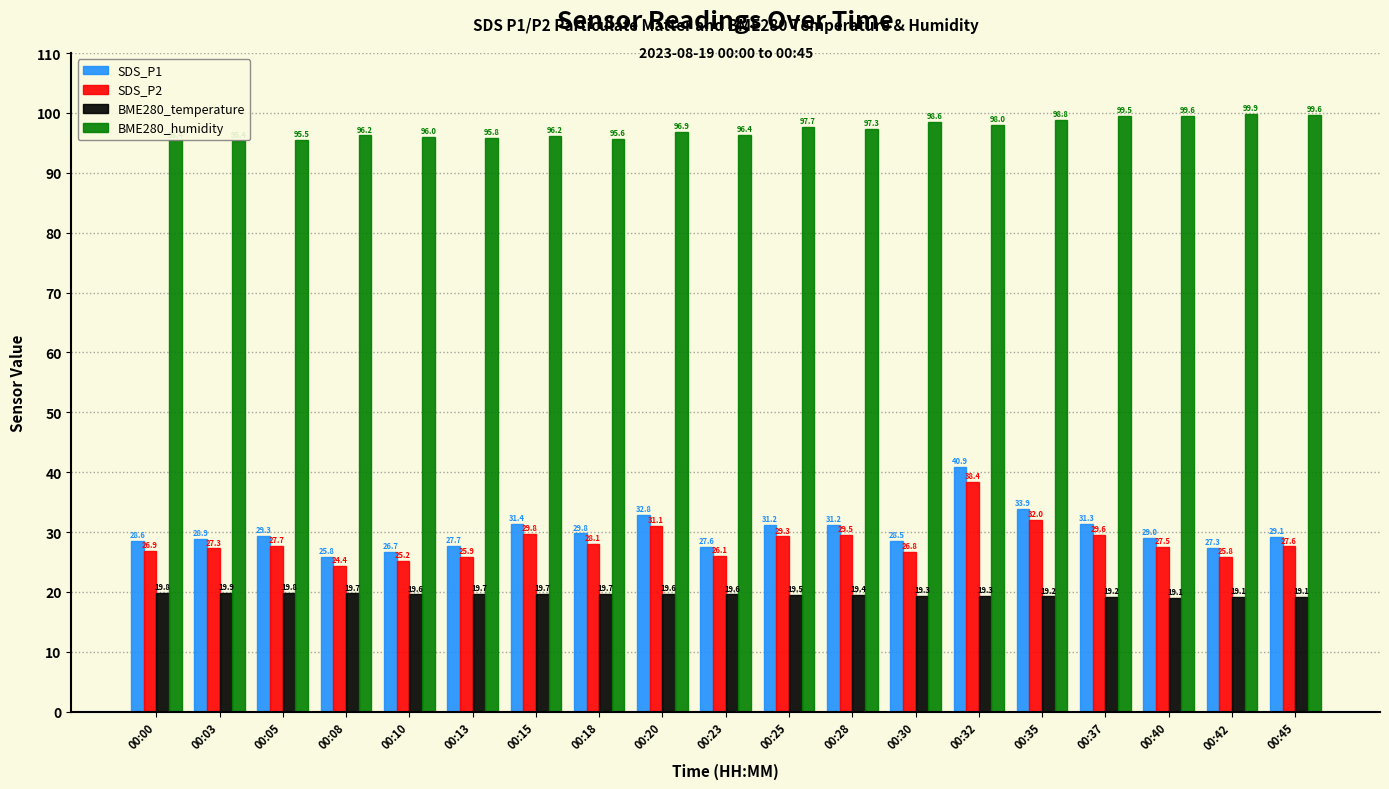

What is the maximum value shown in the chart?

99.9